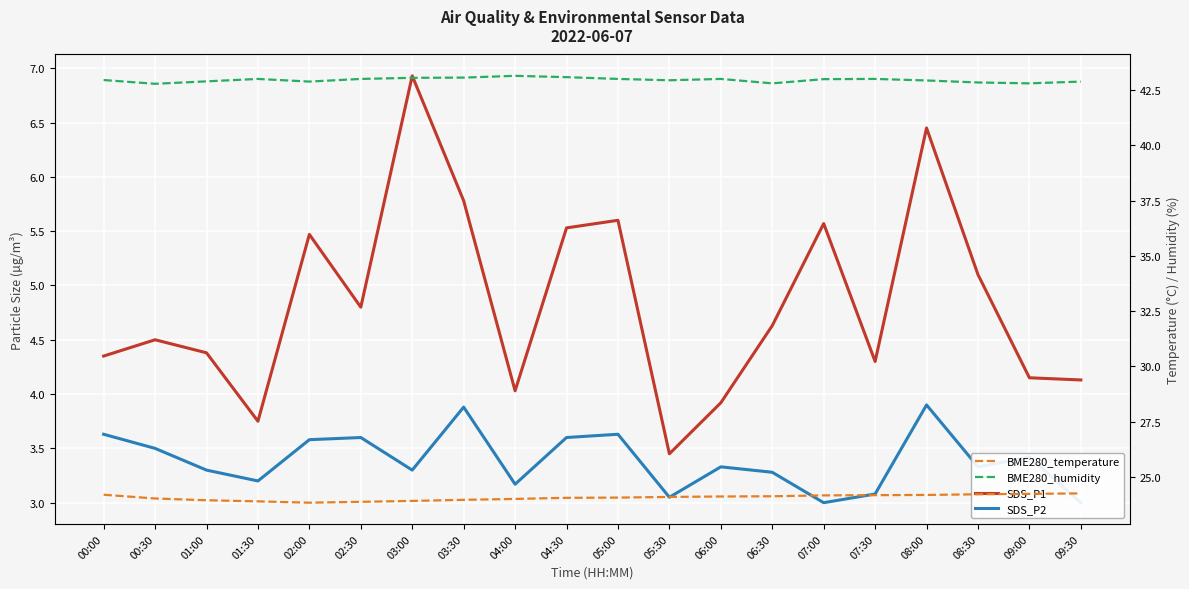

What is the highest value of the BME280_temperature series?

24.3